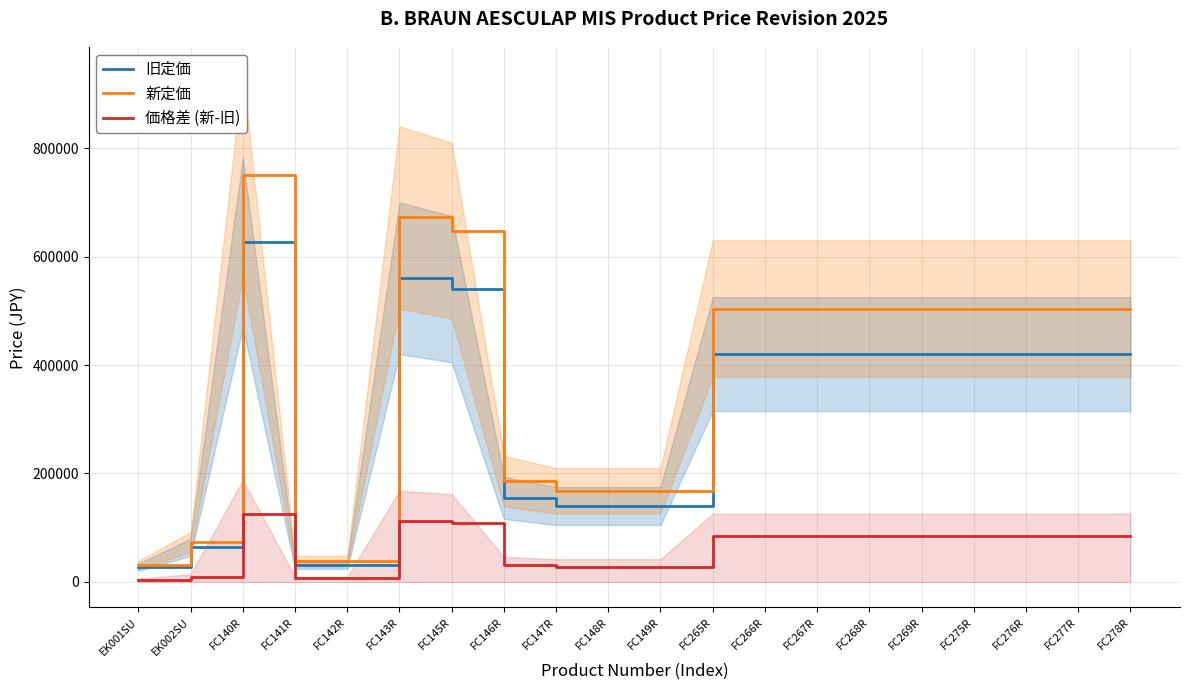

True or false: 旧定価 has a value of 420000 at FC276R.

True